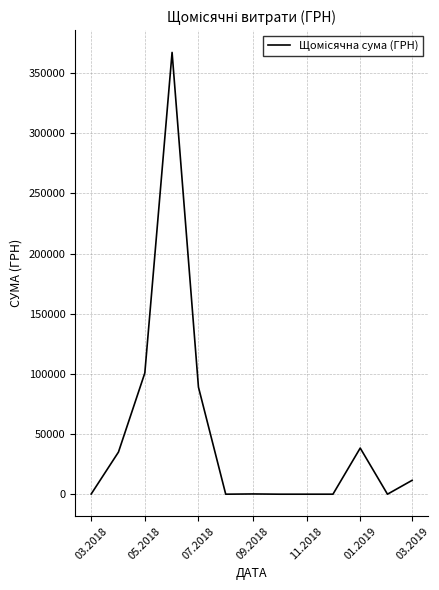

Does the chart display data point markers on the line(s)?

No